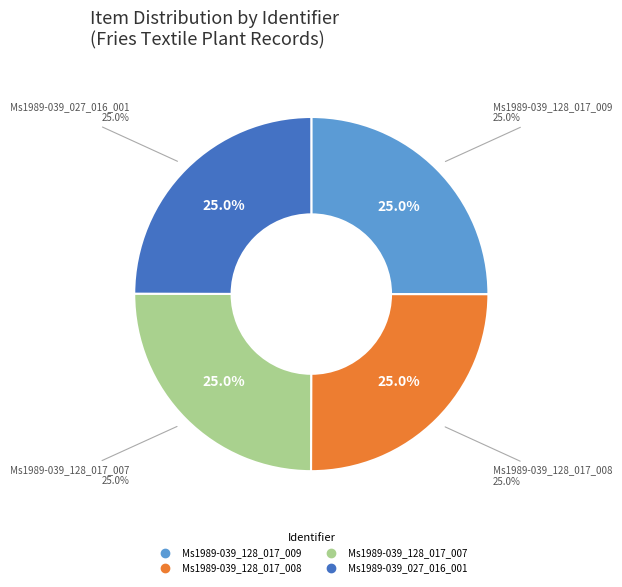

True or false: Ms1989-039_128_017_007 accounts for 25% of the total.

True